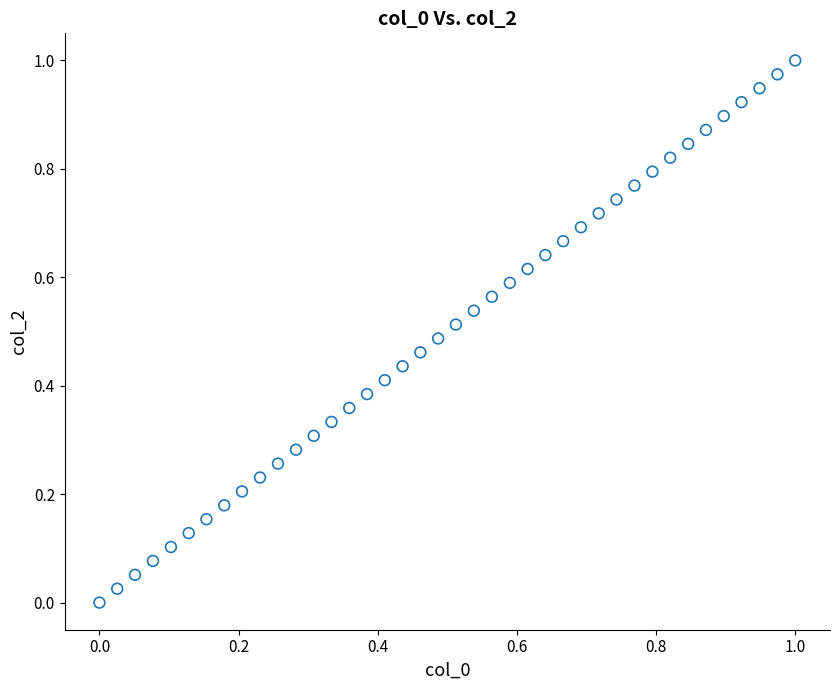

How many points are shown in the scatter plot?

40